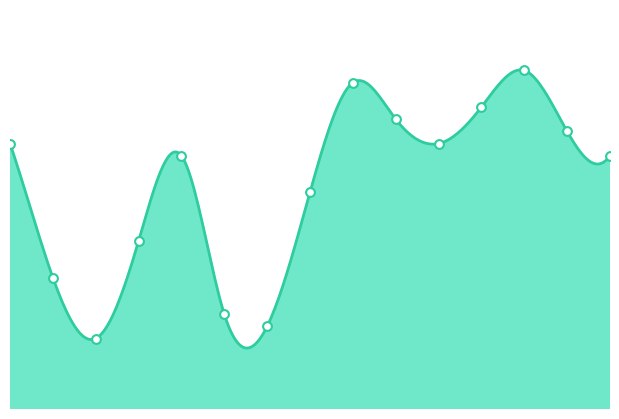

Which has a higher value, 8 or 12?

12